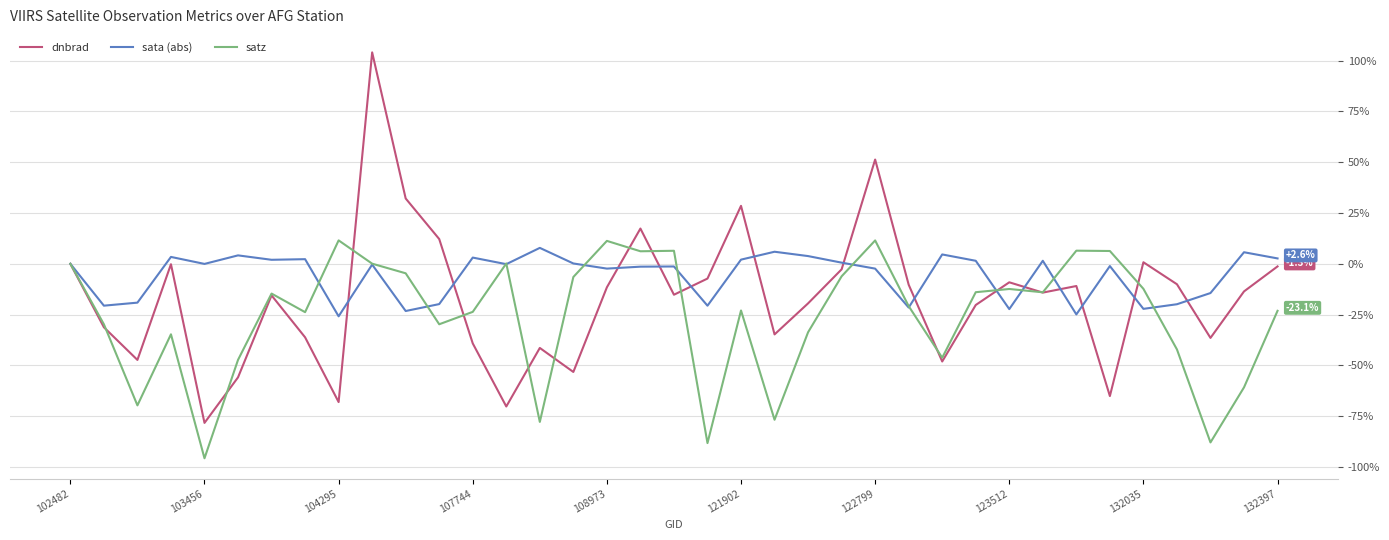

What is the minimum value shown in the chart?

-95.7